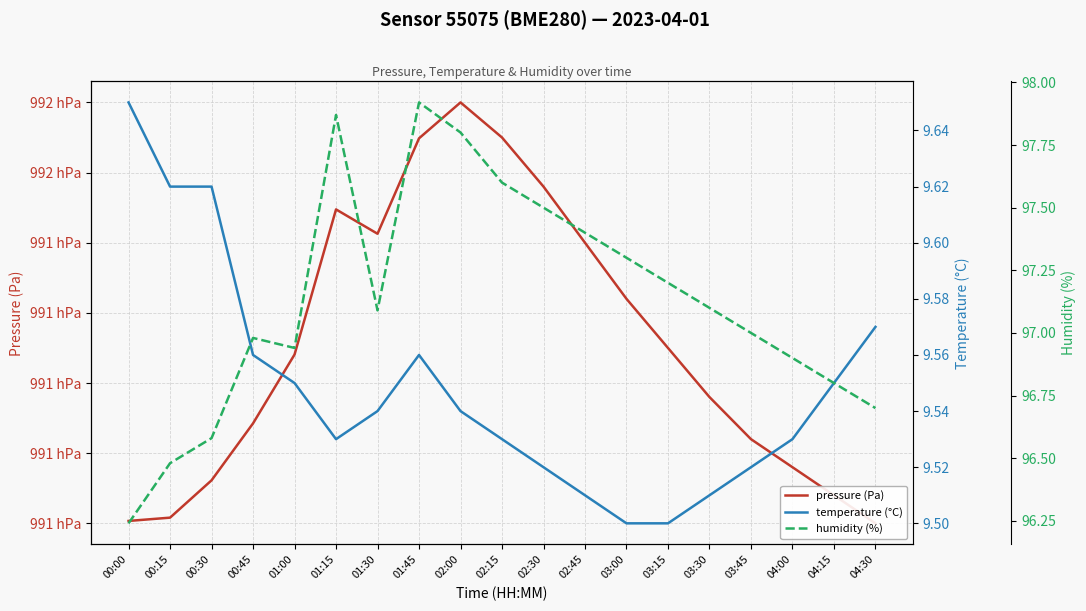

Read the pressure (Pa) value at 01:15.

99144.8